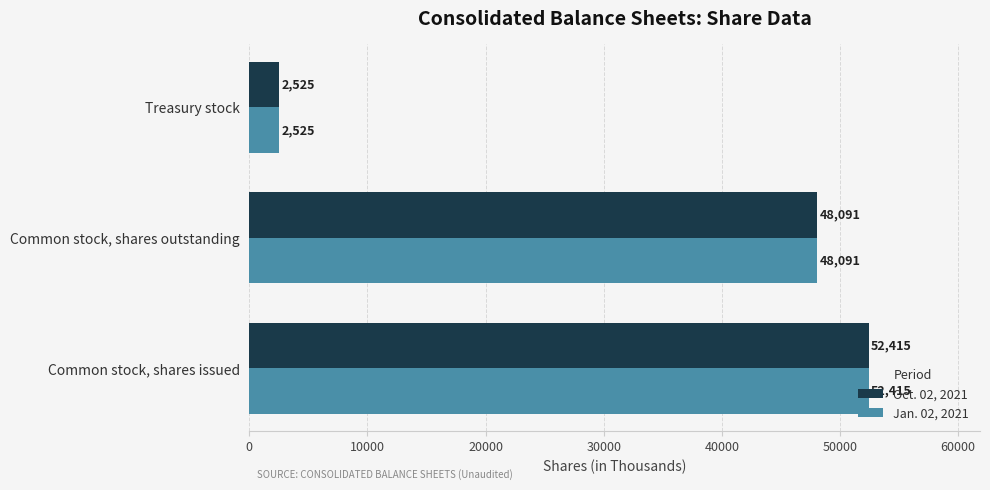

Which category has the highest value across all series?

Common stock, shares issued